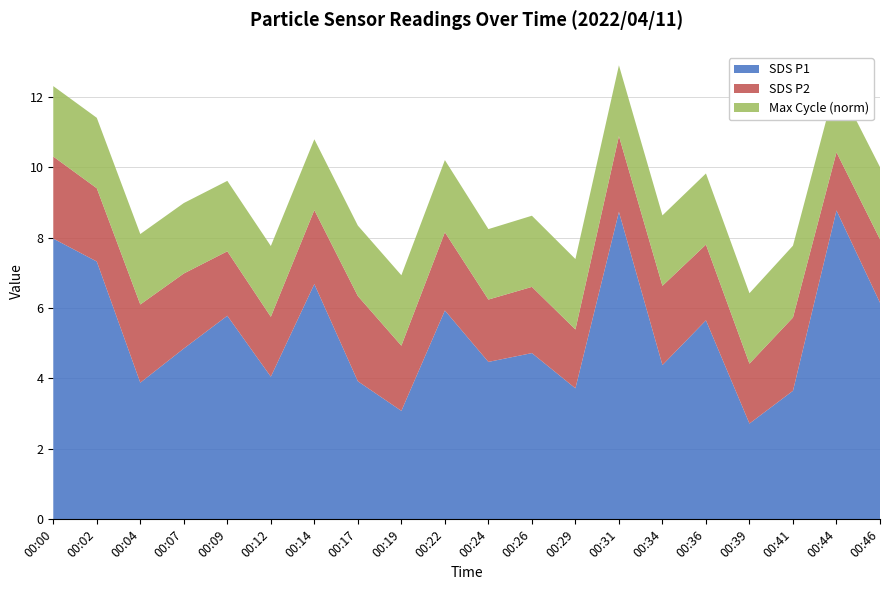

Reading left to right, transcribe all the data shown in this chart.

SDS_P1: 8.0	7.3	3.9	4.8	5.8	4.0	6.7	3.9	3.1	5.9	4.5	4.7	3.7	8.7	4.4	5.7	2.7	3.6	8.8	6.2
SDS_P2: 2.3	2.1	2.2	2.1	1.8	1.7	2.1	2.4	1.9	2.2	1.8	1.9	1.7	2.1	2.2	2.1	1.7	2.1	1.6	1.8
Max_cycle_norm: 2.0	2.0	2.0	2.0	2.0	2.0	2.0	2.0	2.0	2.0	2.0	2.0	2.0	2.0	2.0	2.0	2.0	2.0	2.0	2.0